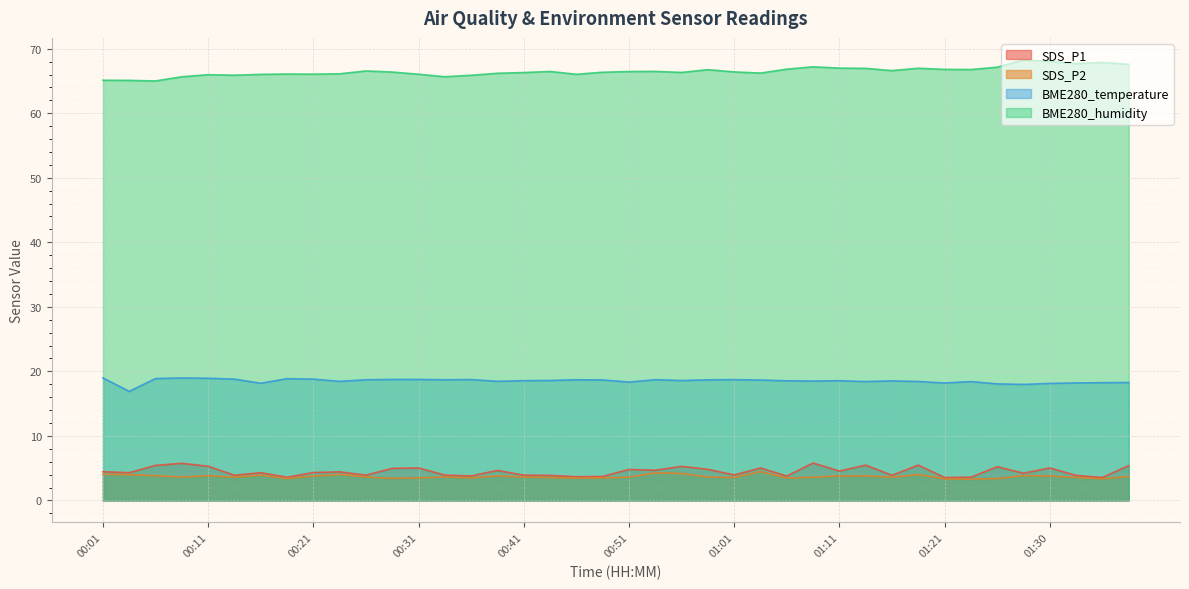

Which category has the lowest value across all series?

01:23